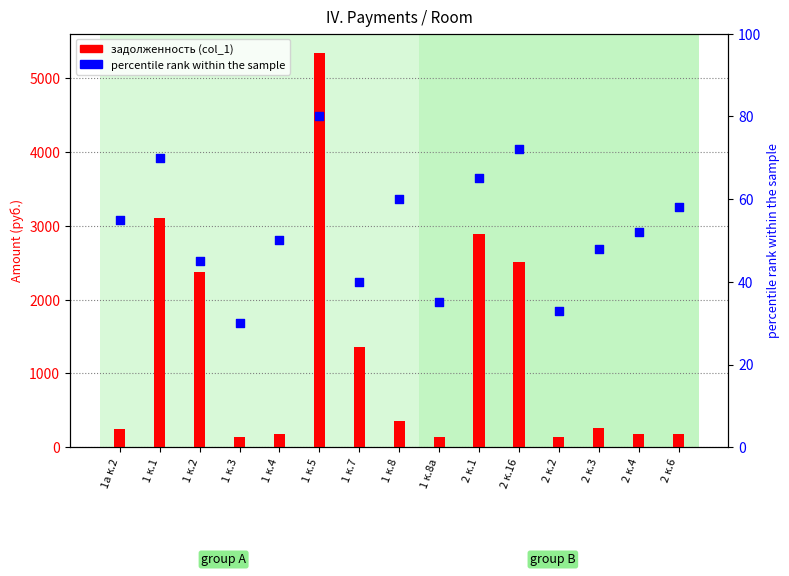

Which series has the largest total across all categories?

задолженность (col_1)